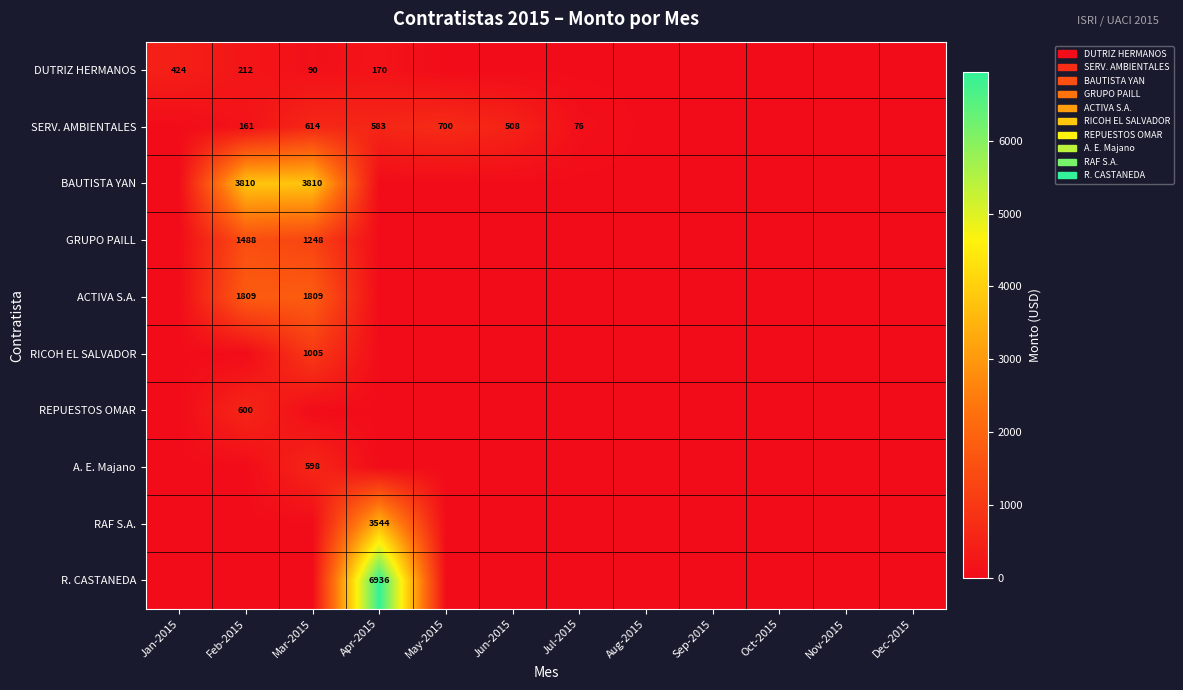

True or false: REPUESTOS OMAR has a value of 600 at Feb-2015.

True